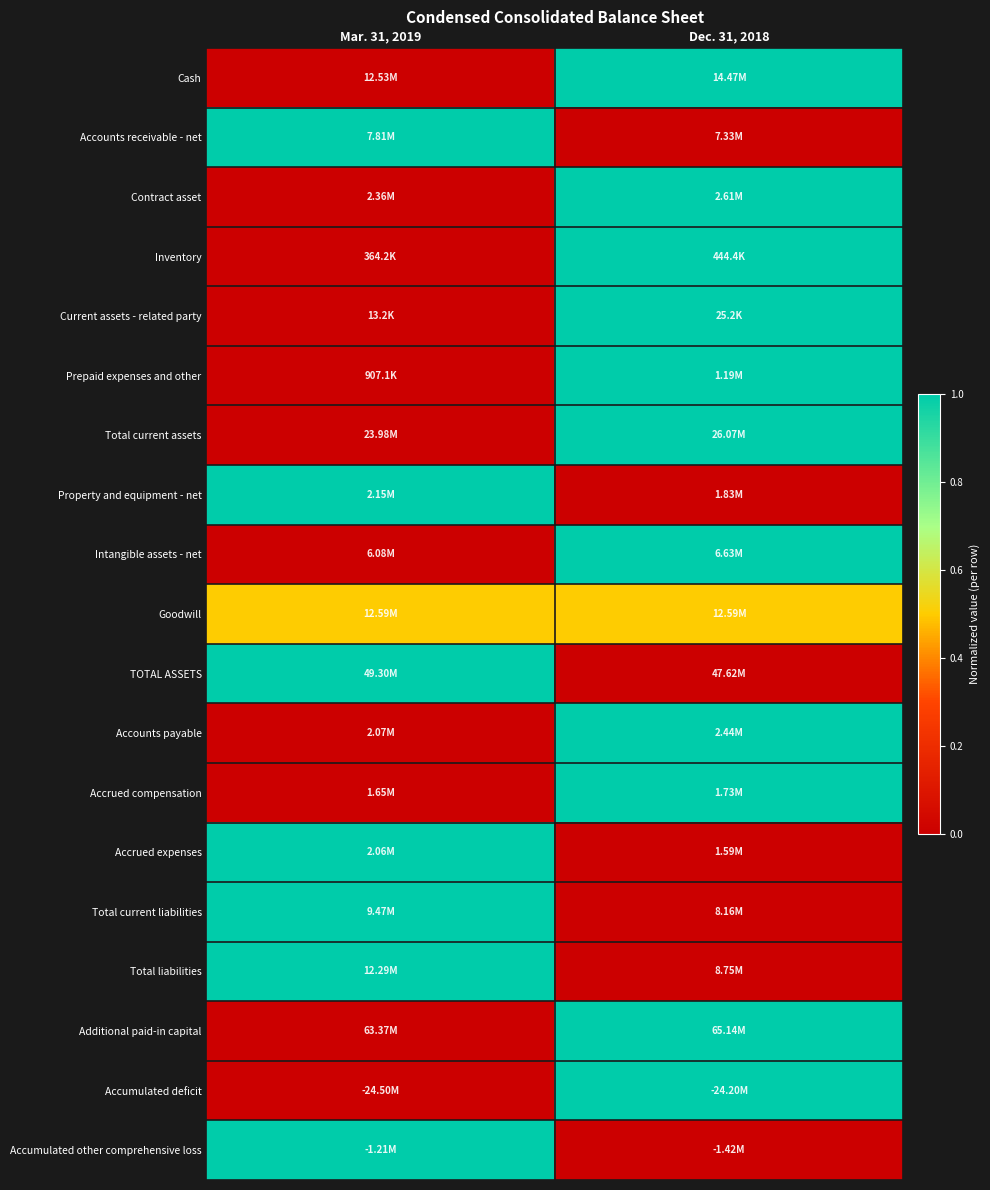

Which has a higher value, Dec. 31, 2018 or Mar. 31, 2019?

Dec. 31, 2018